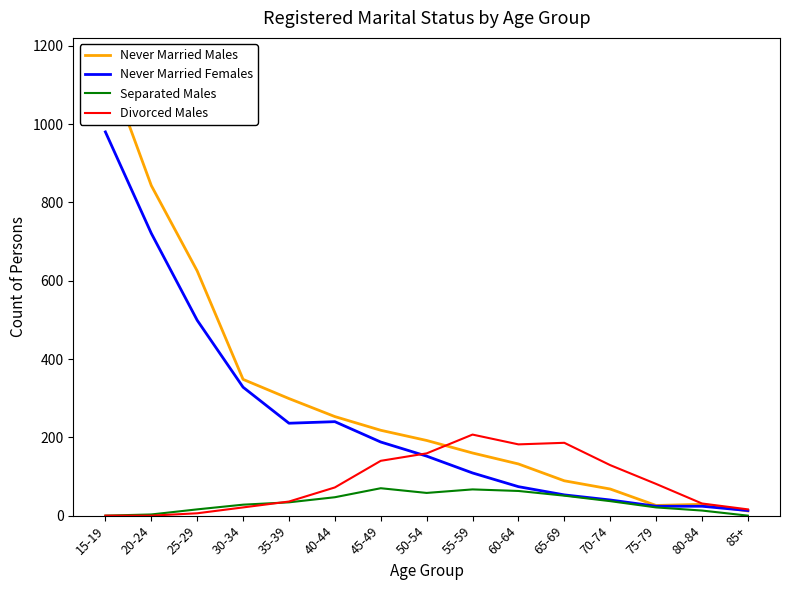

In Separated Males, how many points are higher than both neighbors (excluding endpoints)?

2